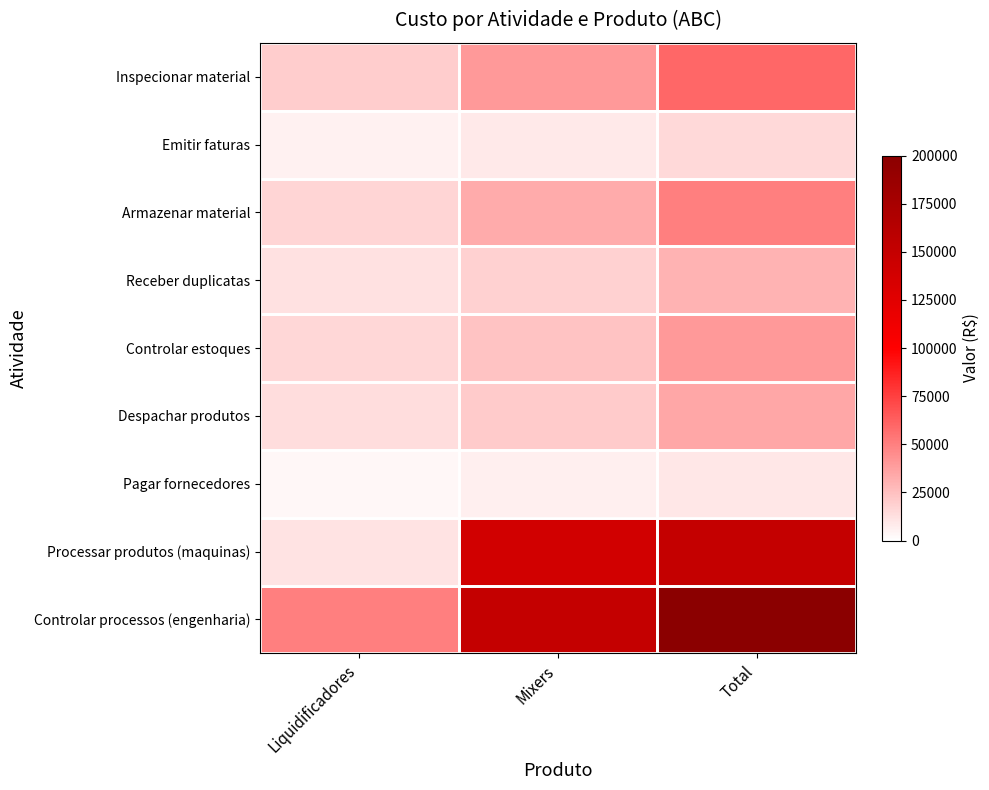

Which has a higher value, Liquidificadores or Mixers?

Mixers